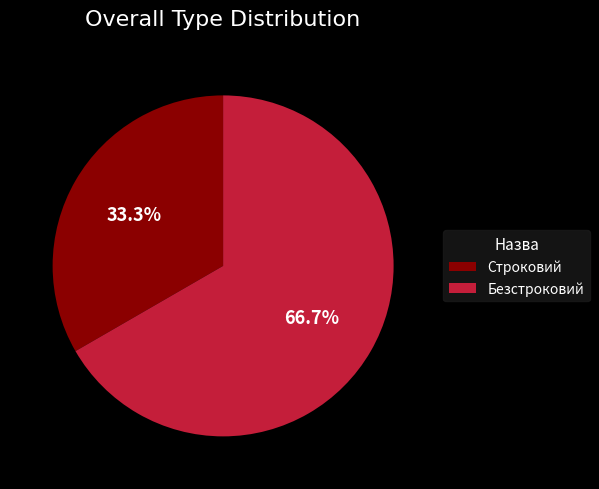

True or false: Строковий accounts for 33% of the total.

True